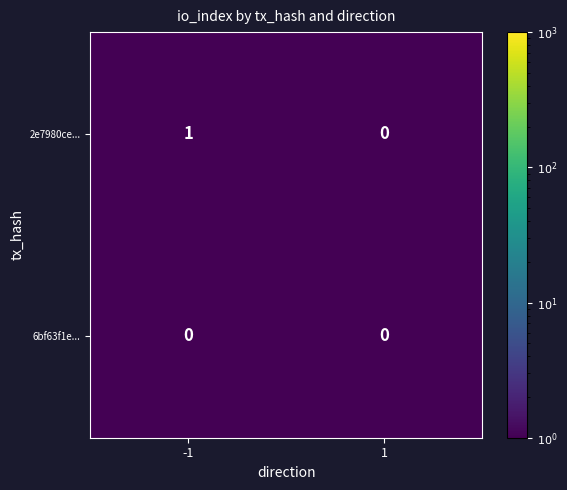

True or false: 2e7980ce... has a value of 0 at 1.

True